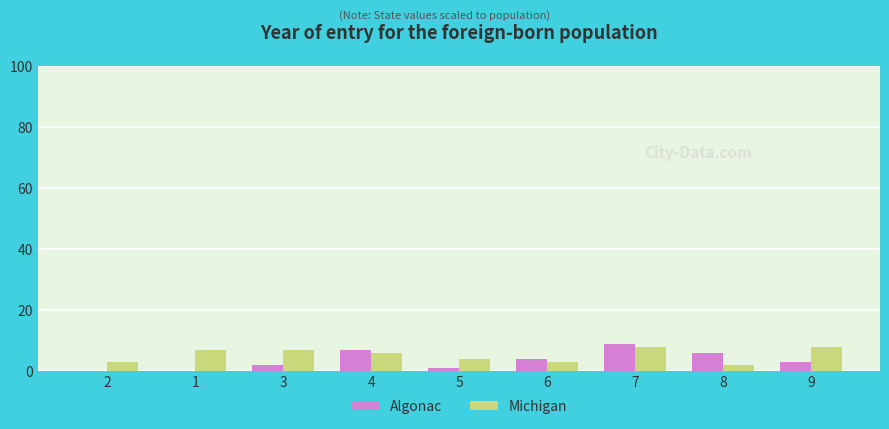

Count the number of categories in the chart.

9